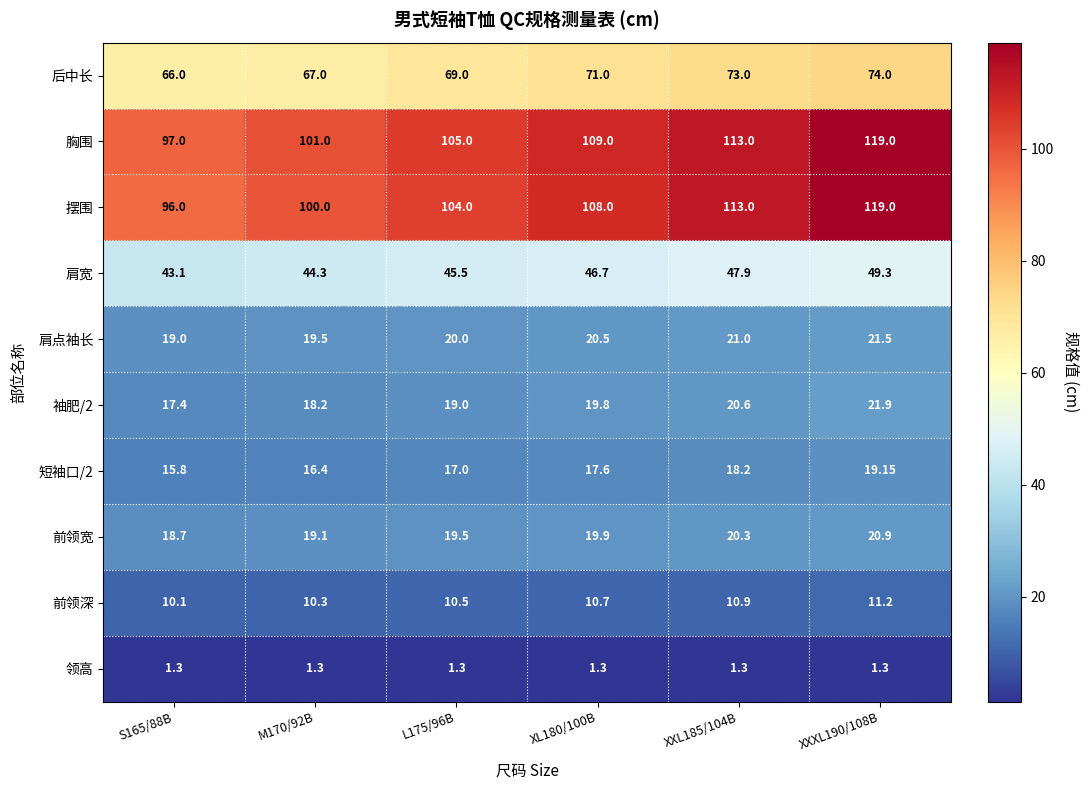

Which series has the largest total across all categories?

胸围